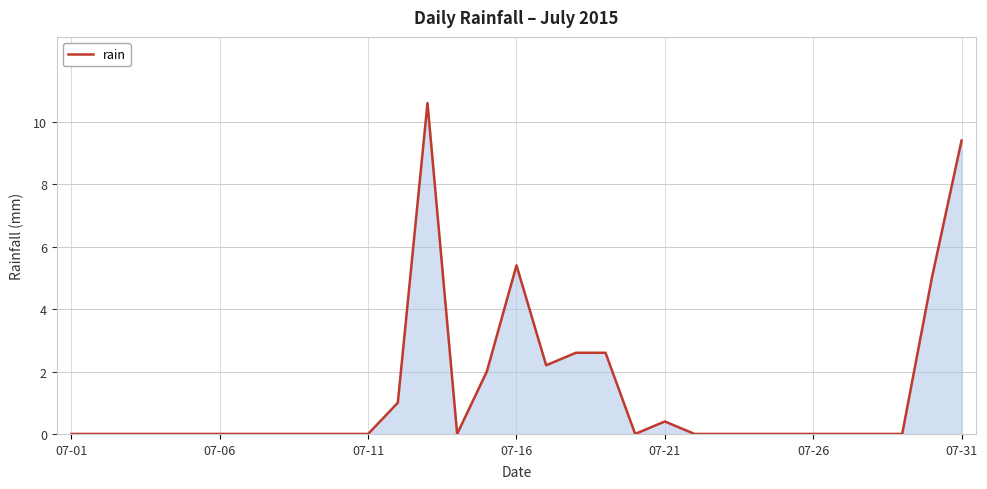

What is the greatest value displayed?

10.6